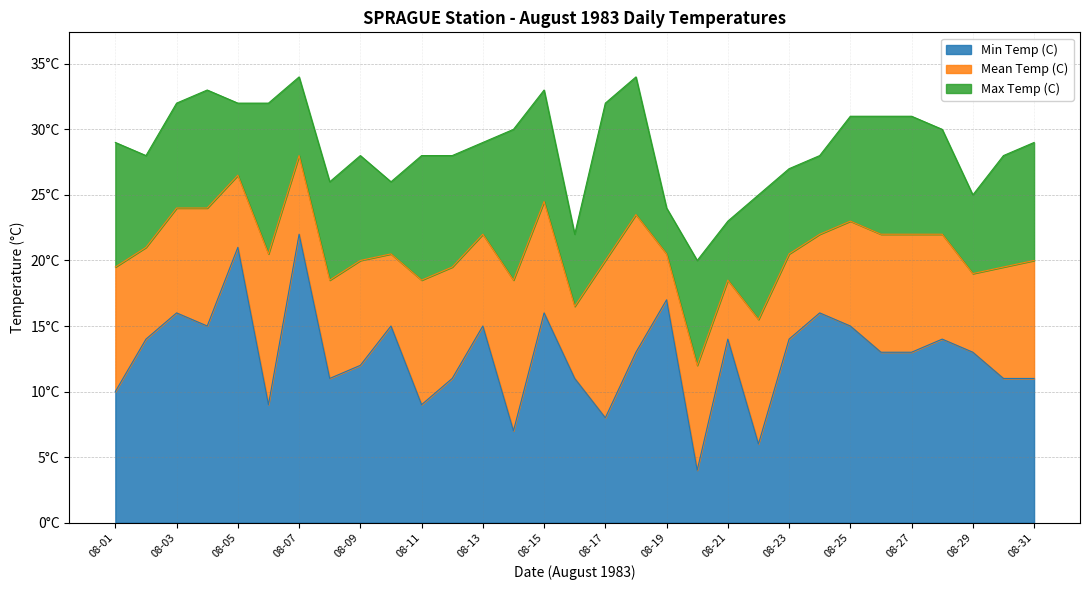

At which label does Min Temp (C) reach its peak?

08-07